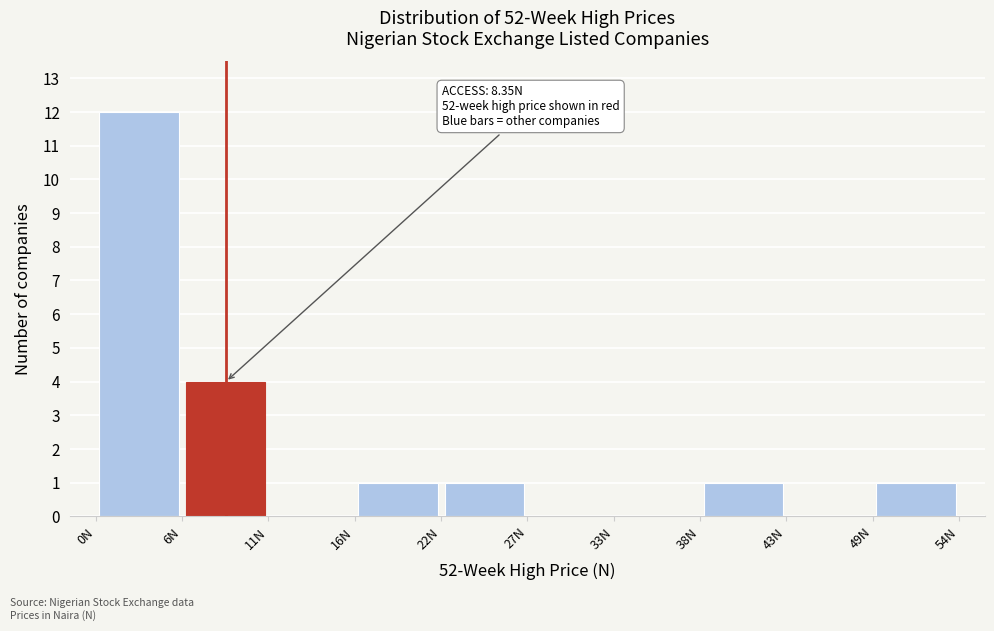

Which range on the x-axis has the tallest bar?

0 to 6